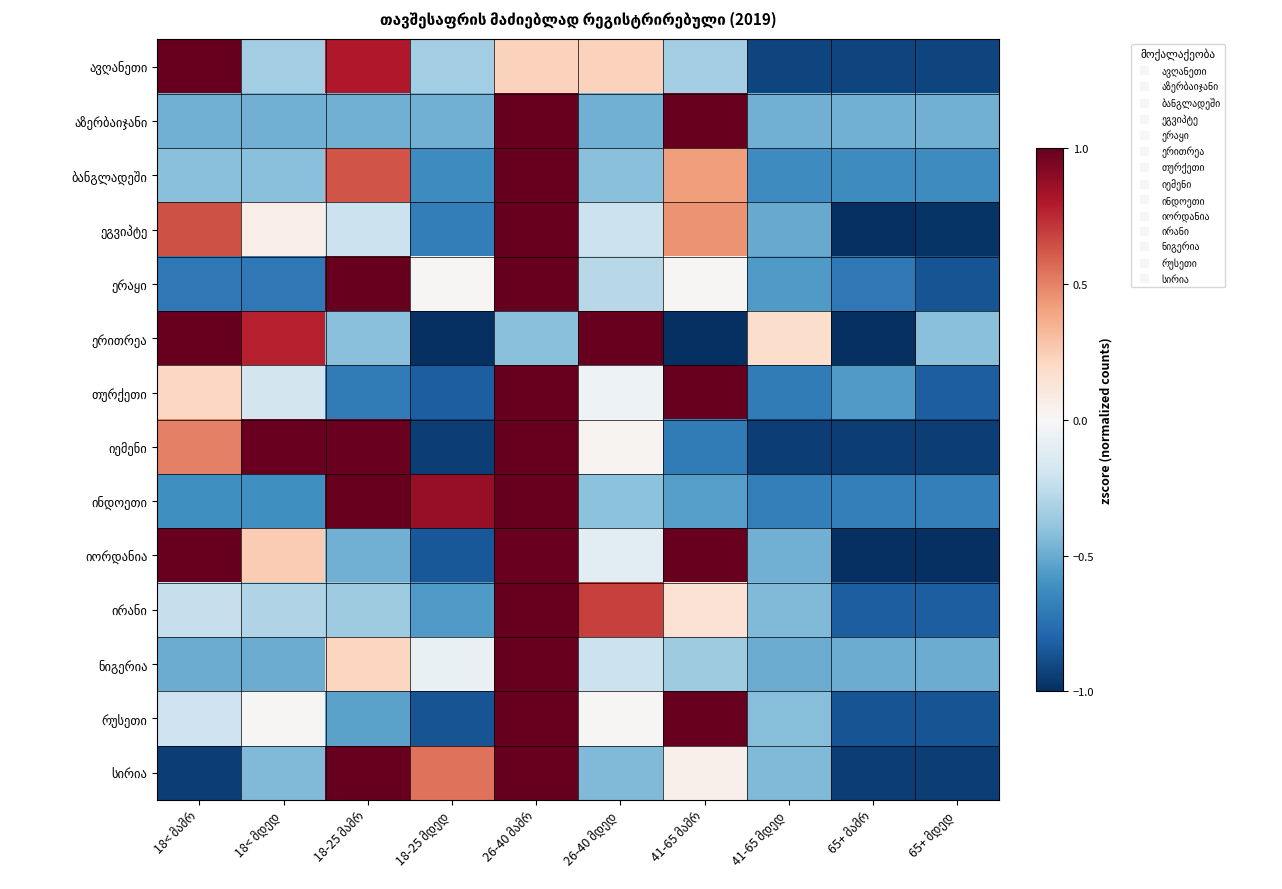

At which category does the chart reach its peak across all series?

26-40 მამრ